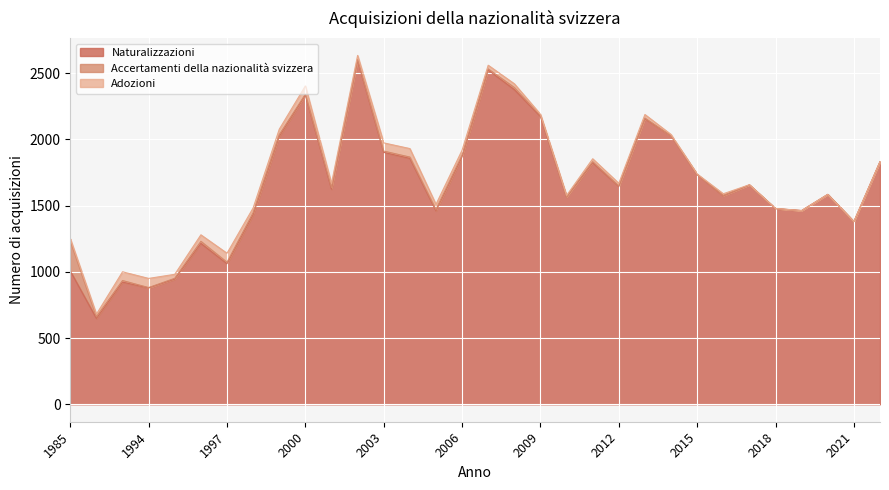

At which category is the sum across all series the highest?

2002